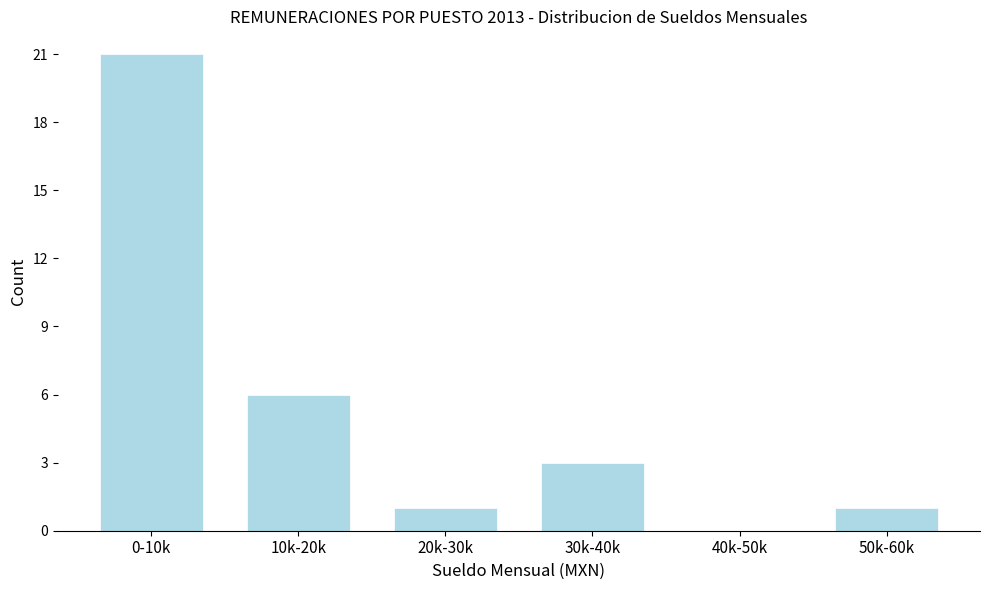

Reading left to right, what are all the values shown in this chart?

0-10k=21	10k-20k=6	20k-30k=1	30k-40k=3	40k-50k=0	50k-60k=1